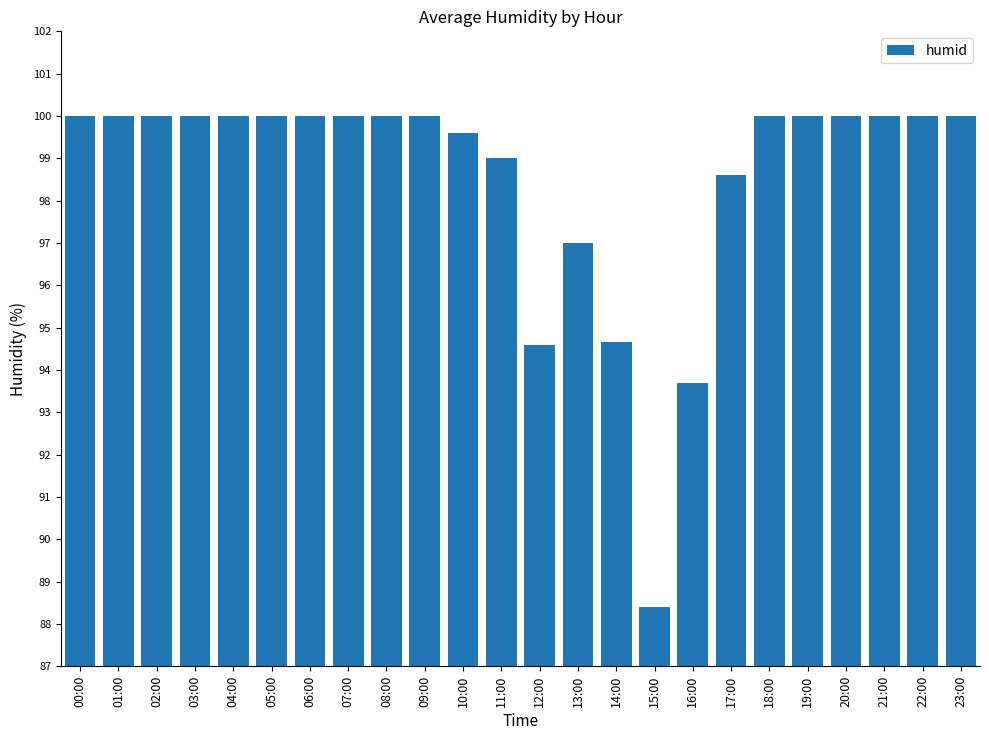

The value at 15:00 is 39.2. True or false?

False